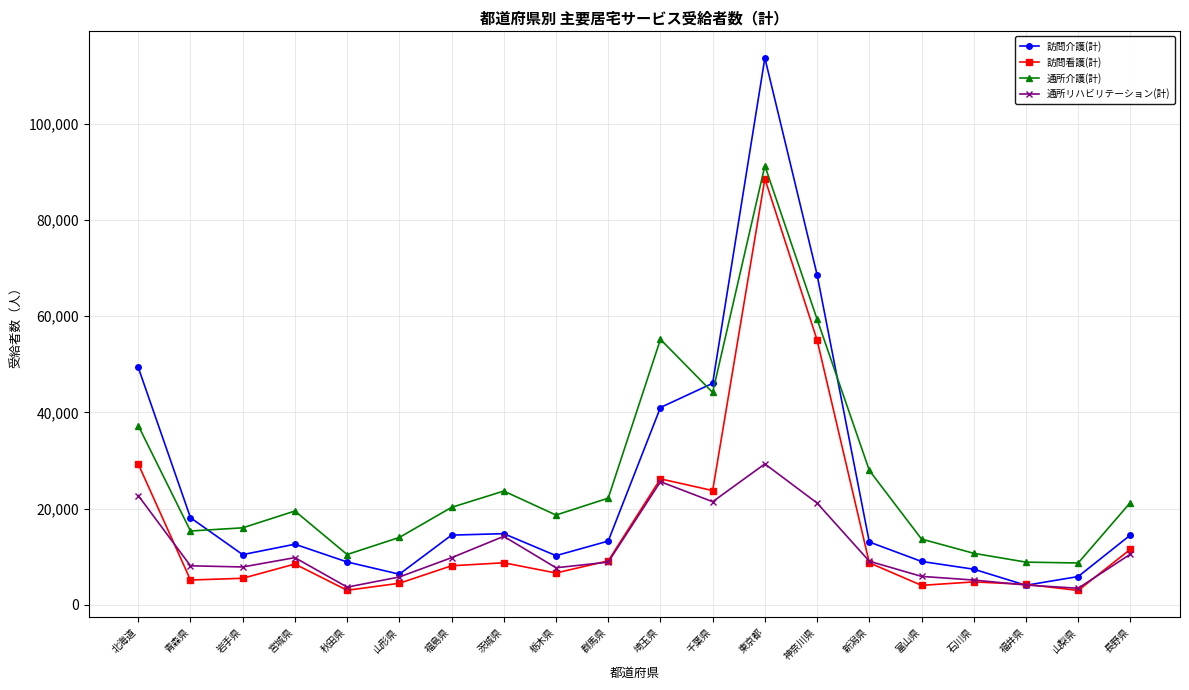

What is the sum of all 通所リハビリテーション(計) values?

234602